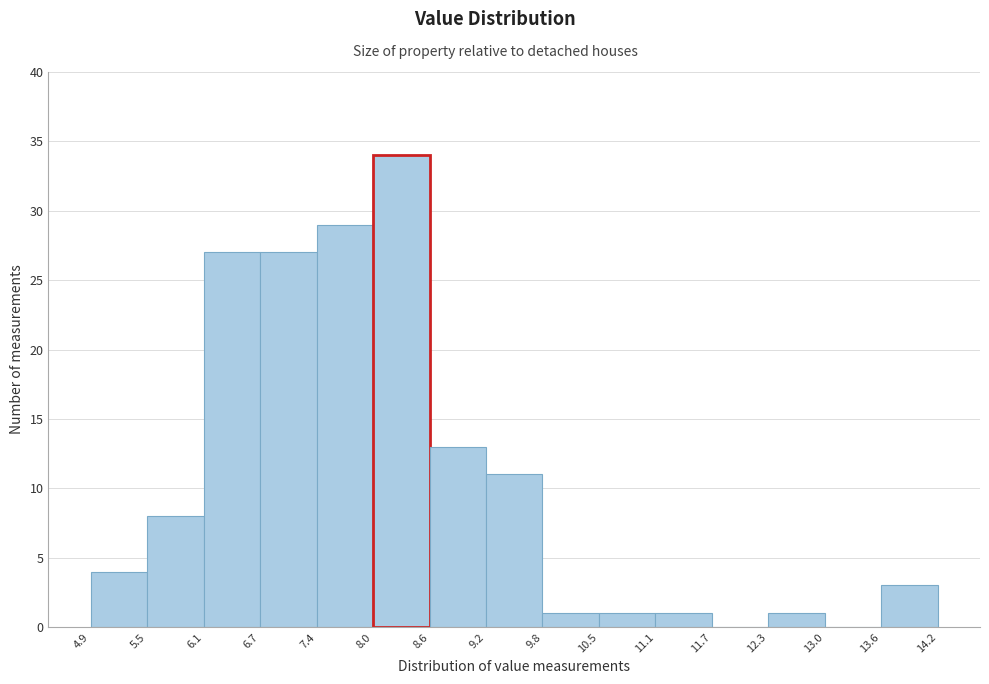

Reading left to right, list every bar in this chart as the range it spans on the x-axis followed by its height. The values are not printed on the chart, so give them approximately, as read against the axis.

4.9 to 5.5: 4
5.5 to 6.1: 8
6.1 to 6.7: 27
6.7 to 7.4: 27
7.4 to 8.0: 29
8.0 to 8.6: 34
8.6 to 9.2: 13
9.2 to 9.8: 11
9.8 to 10.5: 1
10.5 to 11.1: 1
11.1 to 11.7: 1
11.7 to 12.3: 0
12.3 to 13.0: 1
13.0 to 13.6: 0
13.6 to 14.2: 3